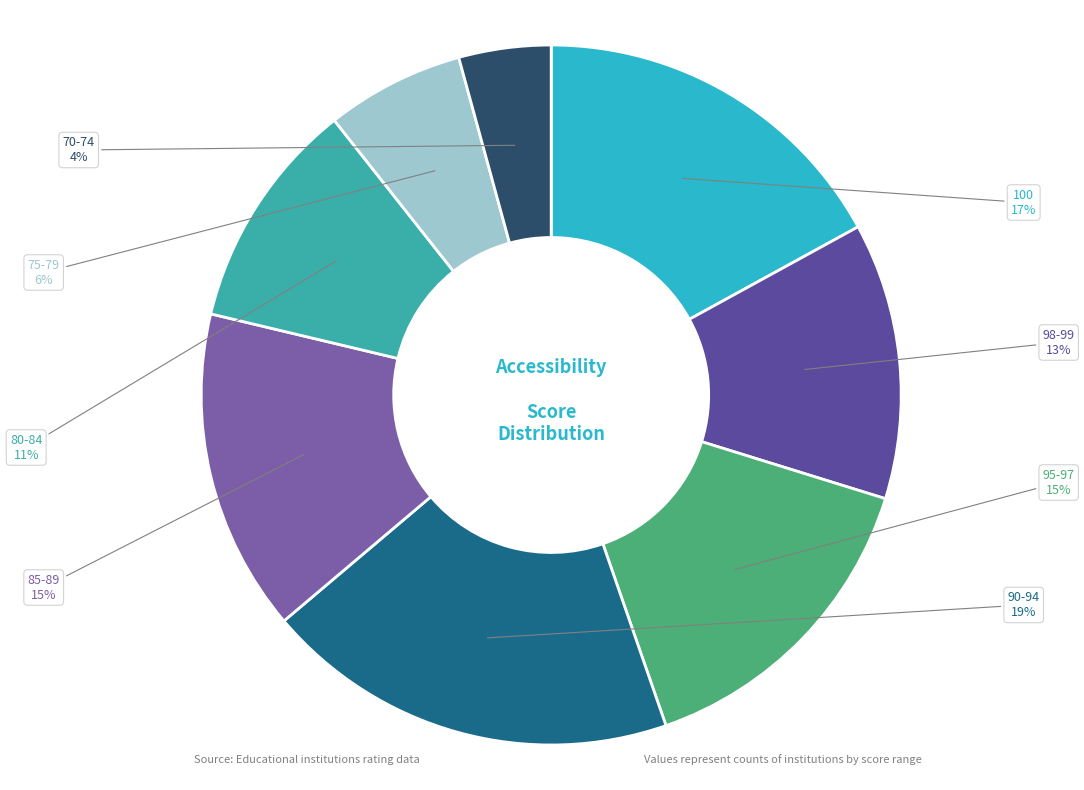

How many segments does this pie chart have?

8